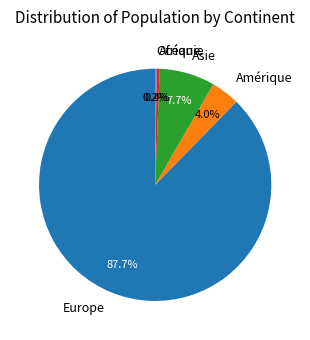

Between Asie and Amérique, which is larger?

Asie